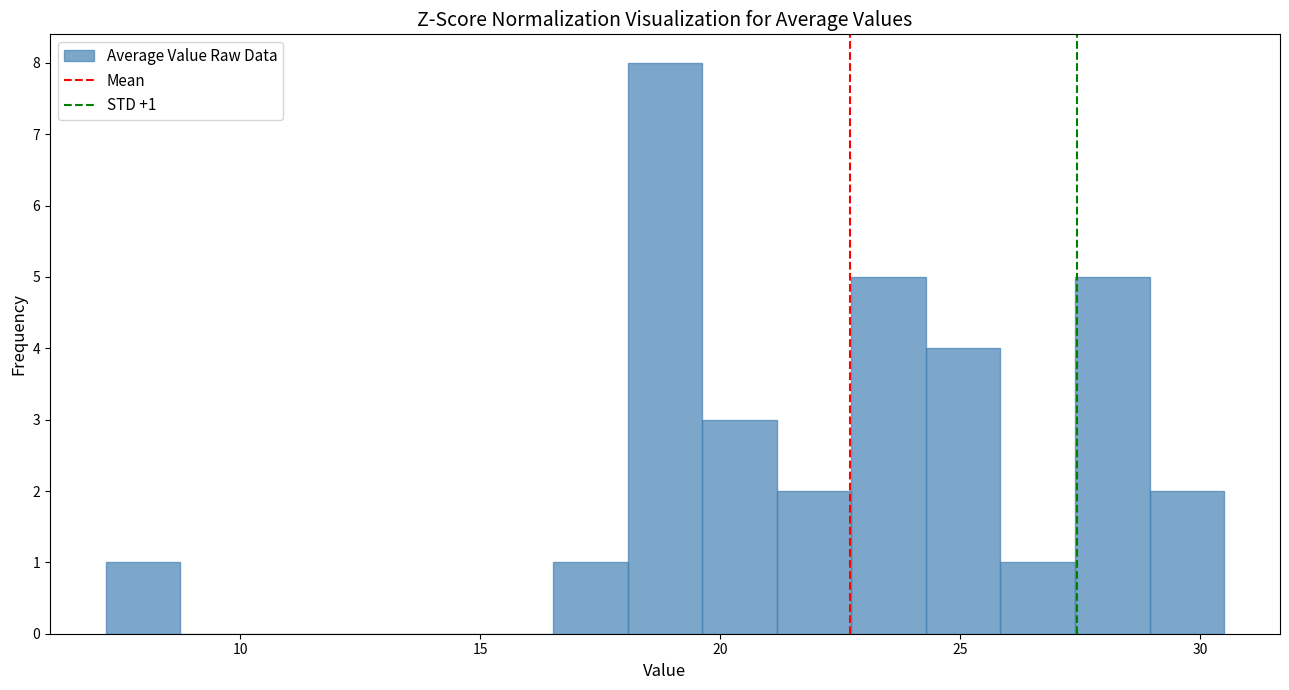

Read against the x-axis, roughly where is the centre of the tallest bar?

19.0